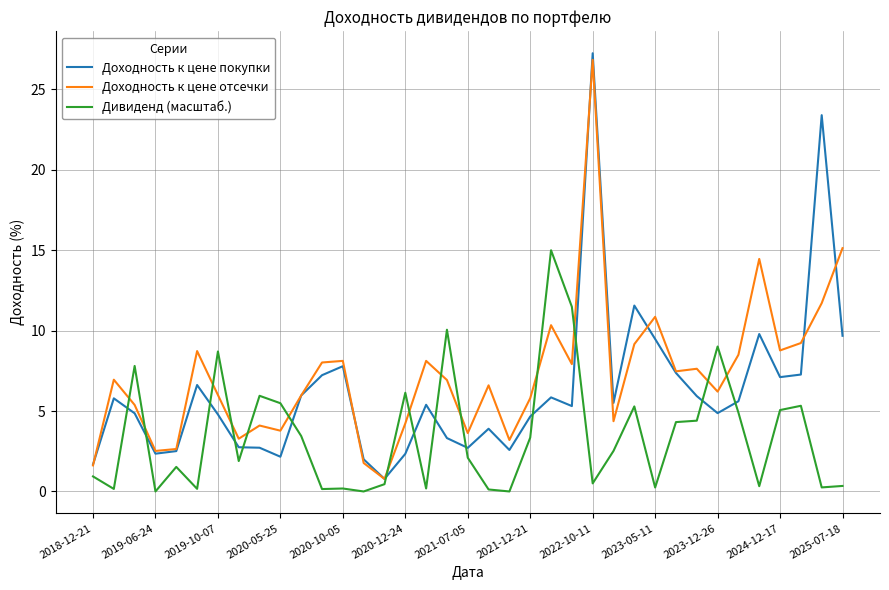

What is the highest value of the Дивиденд (масштаб.) series?

15.0